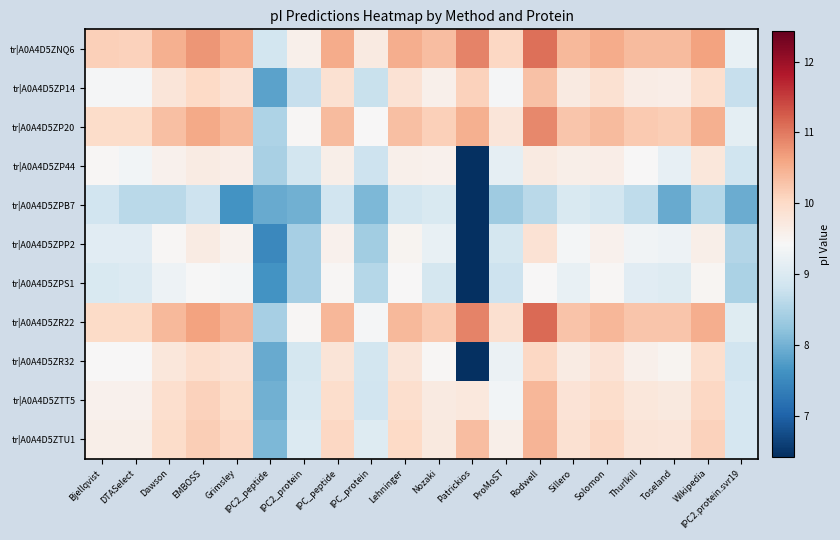

At which category is the sum across all series the highest?

Rodwell